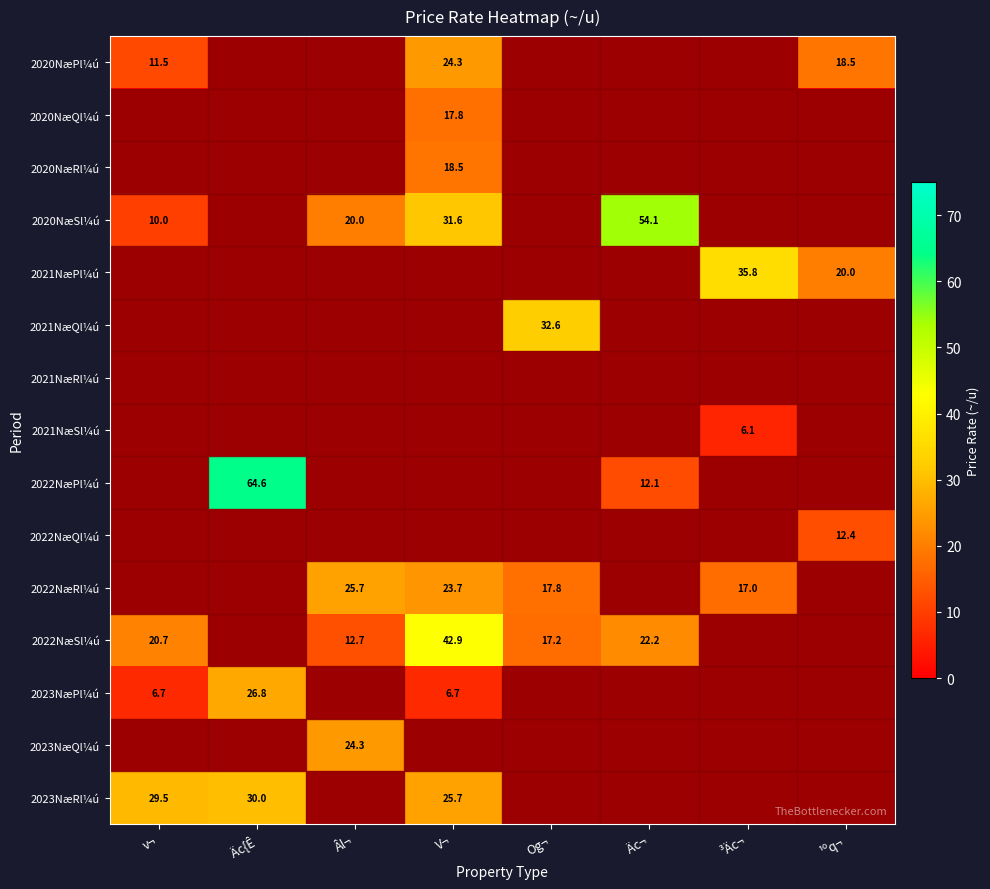

At how many categories does at least one series exceed 40?

3